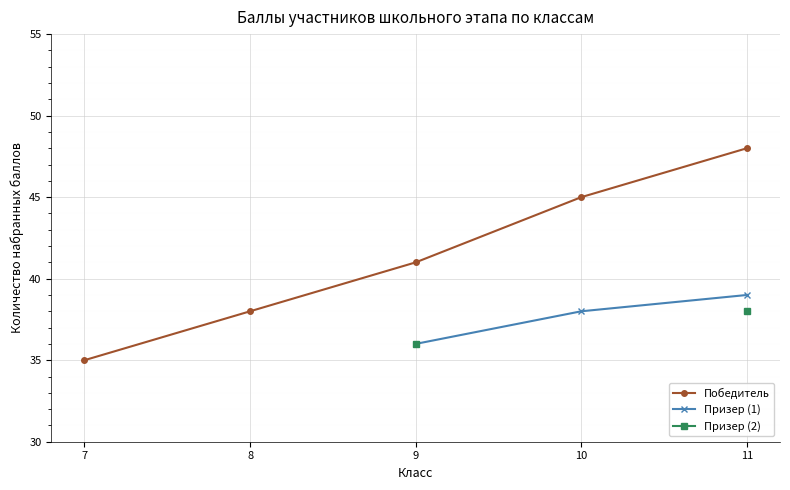

Does the chart display data point markers on the line(s)?

Yes